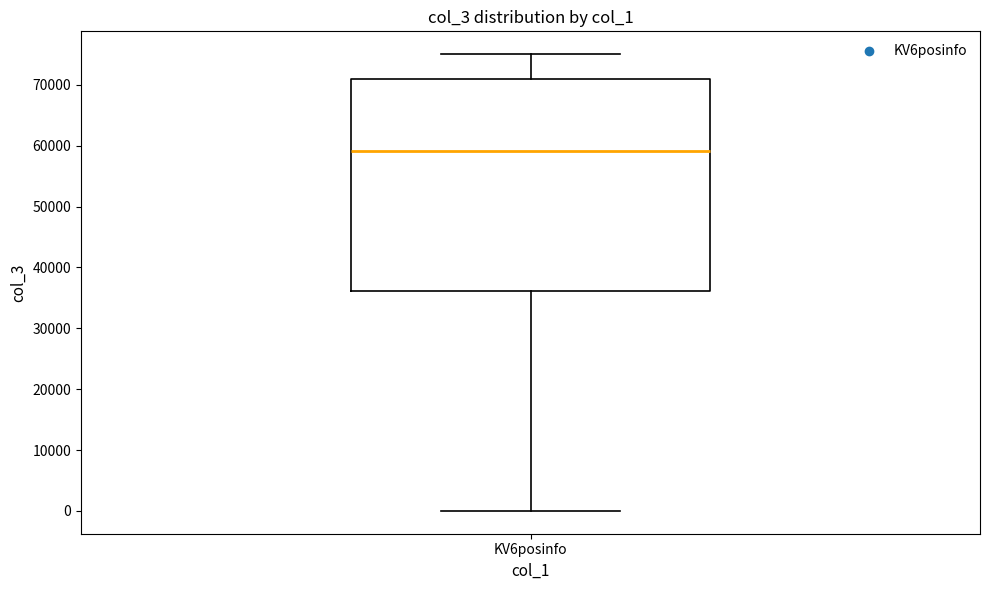

Read this box plot against the y-axis: the position of the median line, the range covered by the box, and the ends of both whiskers. The values are not printed on the chart, so give them approximately, as read against the axis.

median 59000, box 36000 to 71000, whiskers 0 to 75000